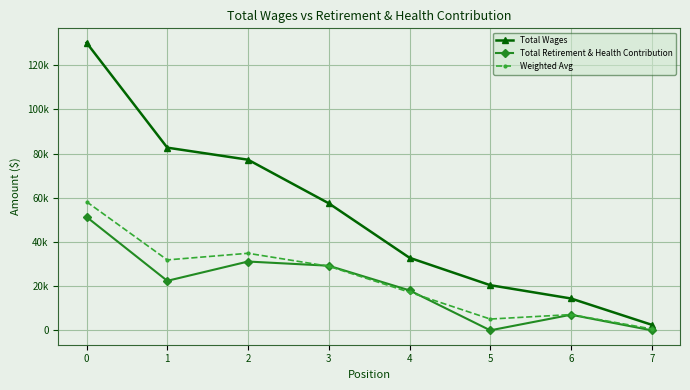

True or false: Total Wages has a value of 77245.0 at 2.

True